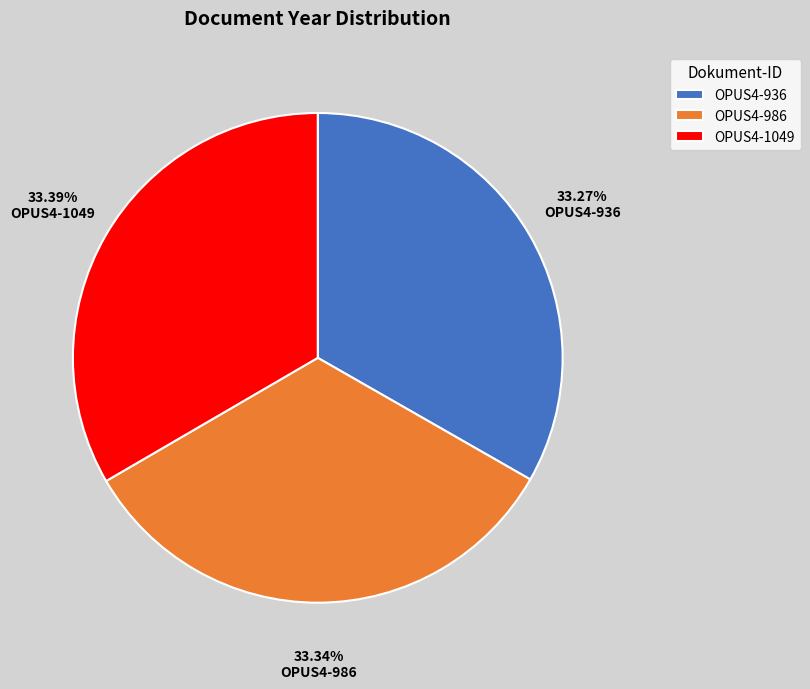

What percentage is the OPUS4-986 slice, to the nearest percent?

33%